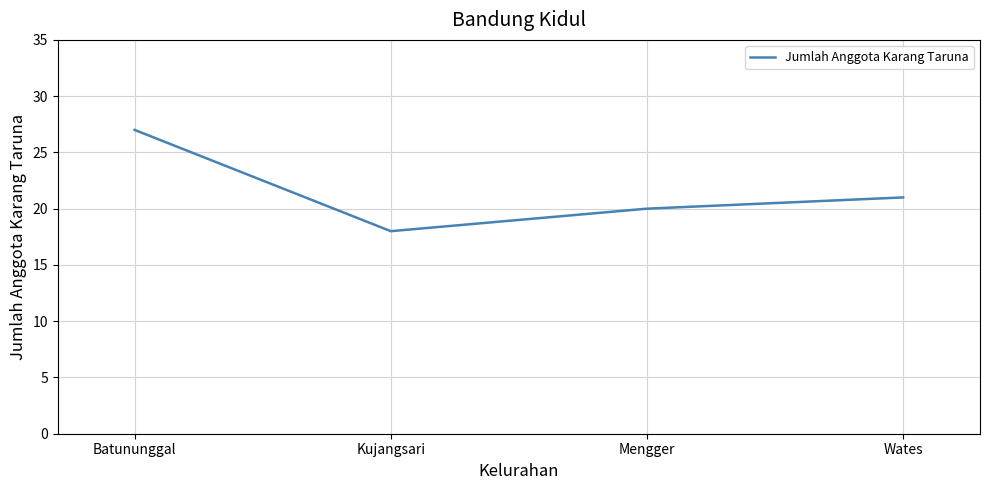

What position from the right is Batununggal?

4